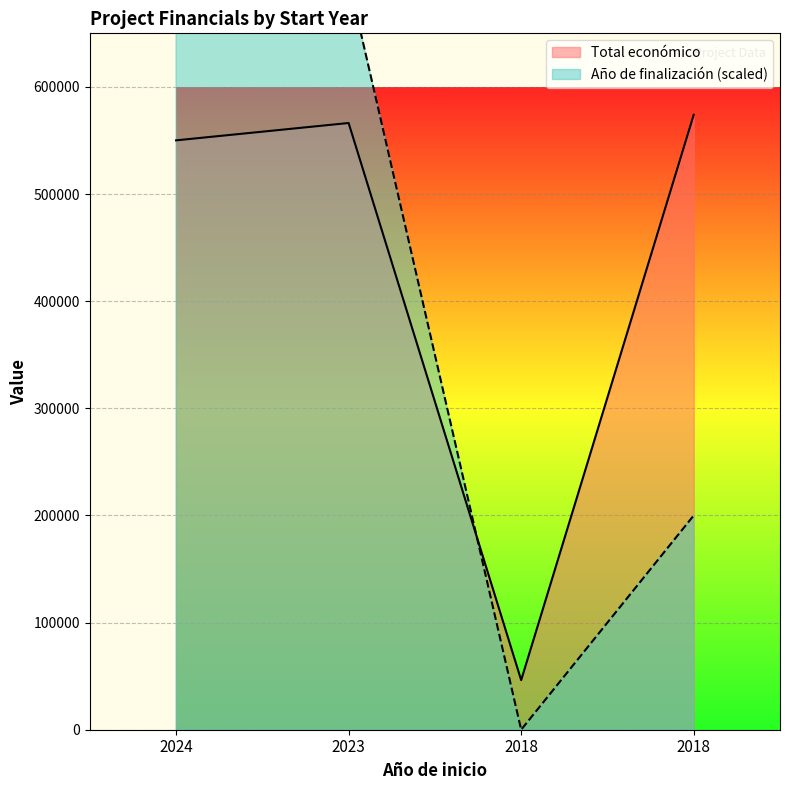

True or false: the data has more than 1 interior local peaks.

False